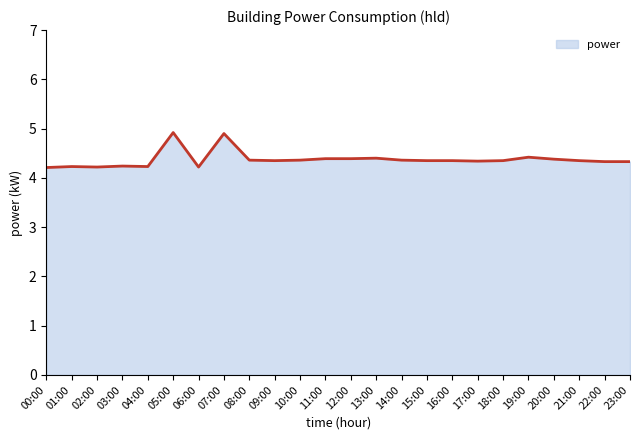

What is the greatest value displayed?

4.9